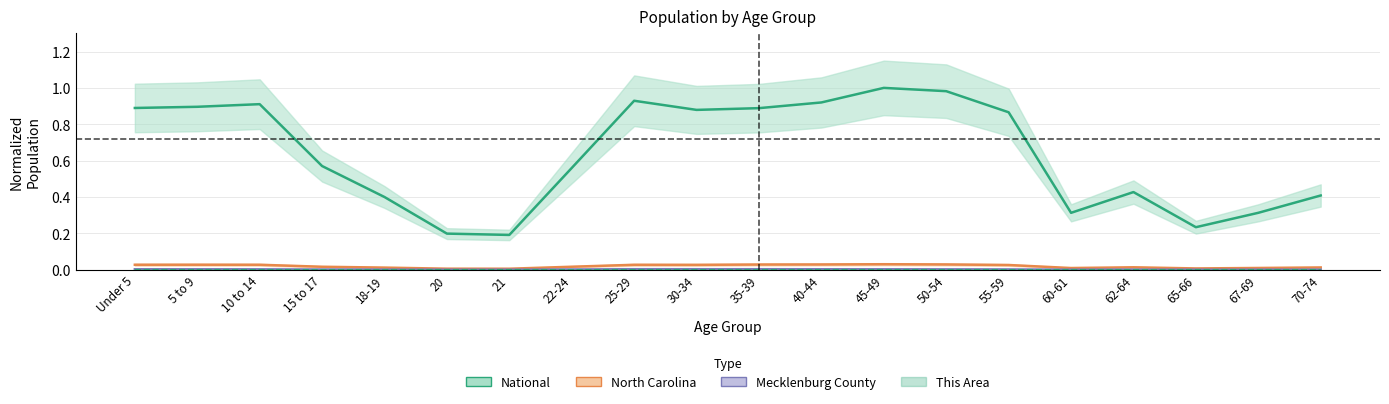

What is the label of the 15th point from the left?

55-59